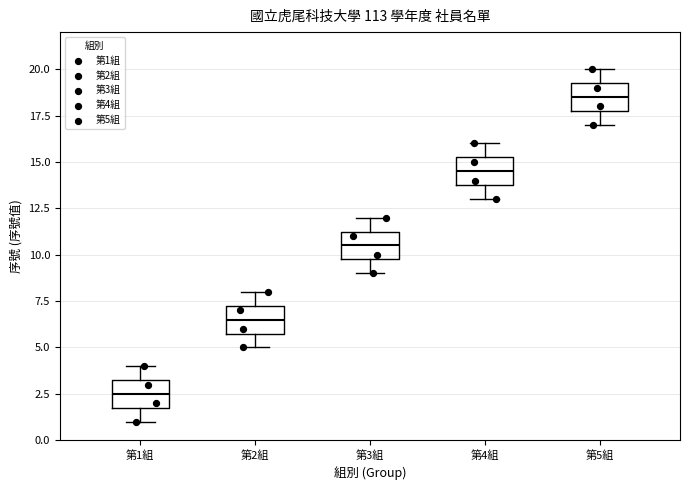

Which box has the lowest median line?

第1組